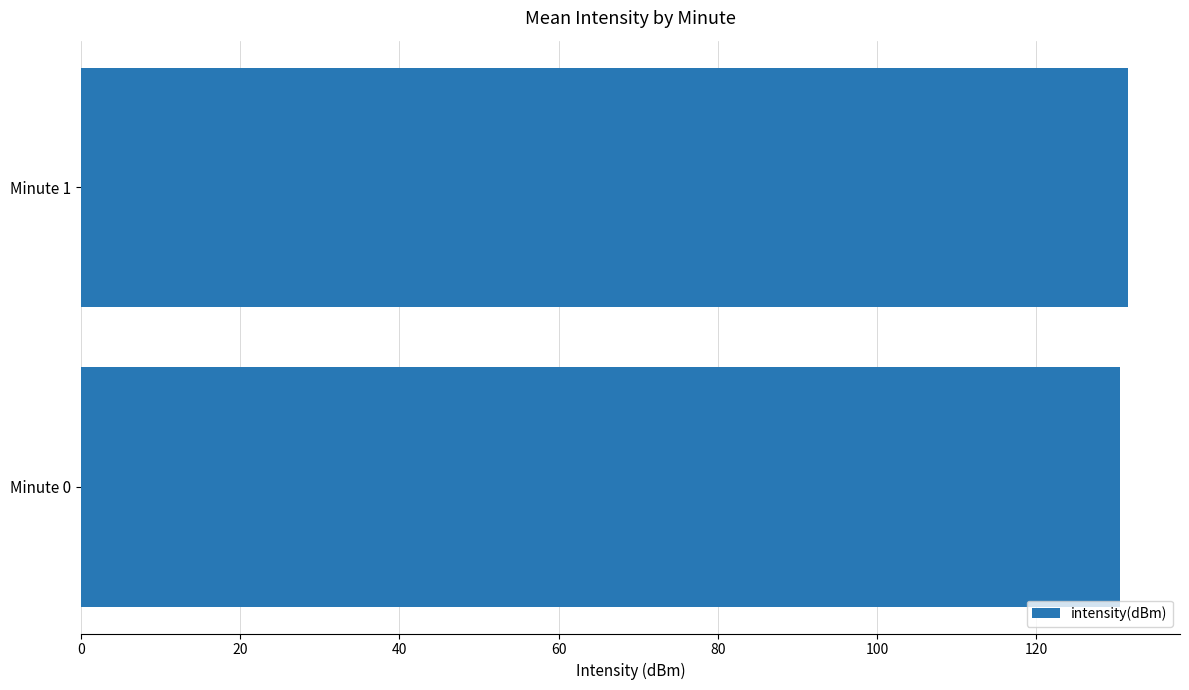

Reading top to bottom, transcribe all the data shown in this chart.

131.5	130.4